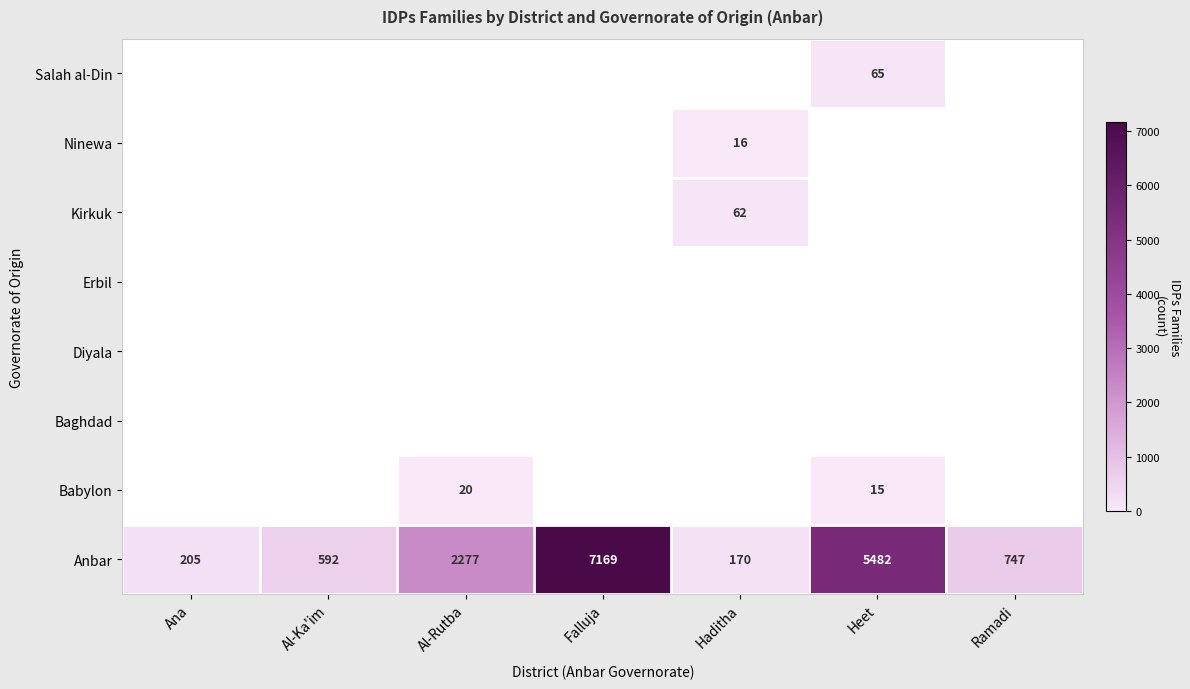

What is the difference between the Anbar values at Haditha and Al-Rutba?

2107